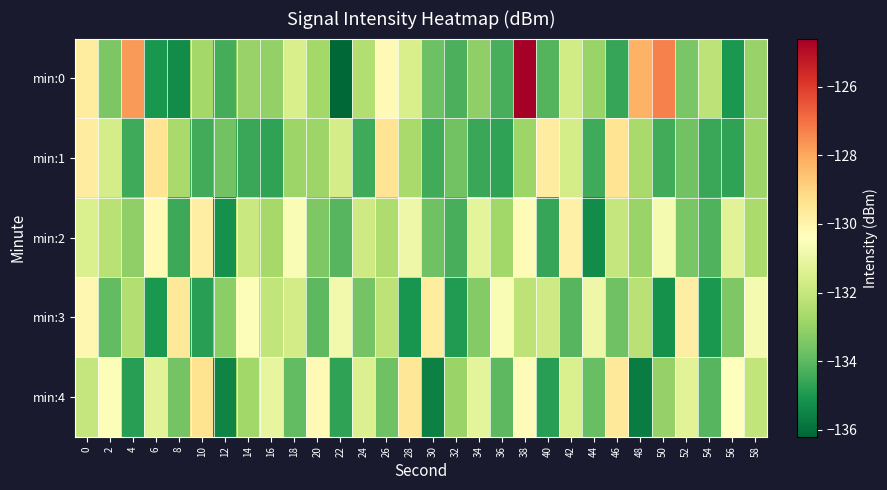

Which series has the largest range (max minus min)?

row_0